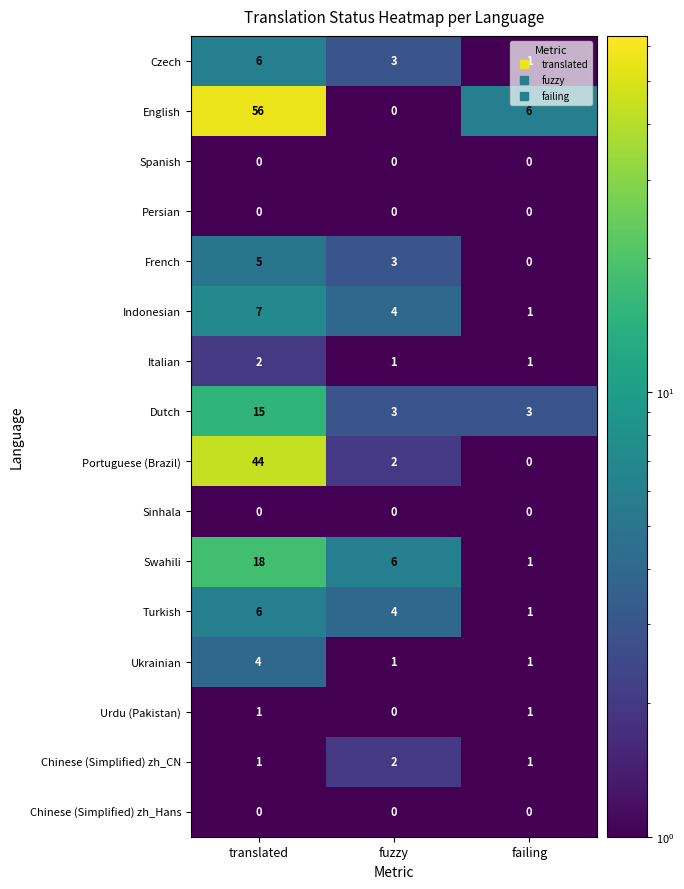

Which series has the largest total across all categories?

English